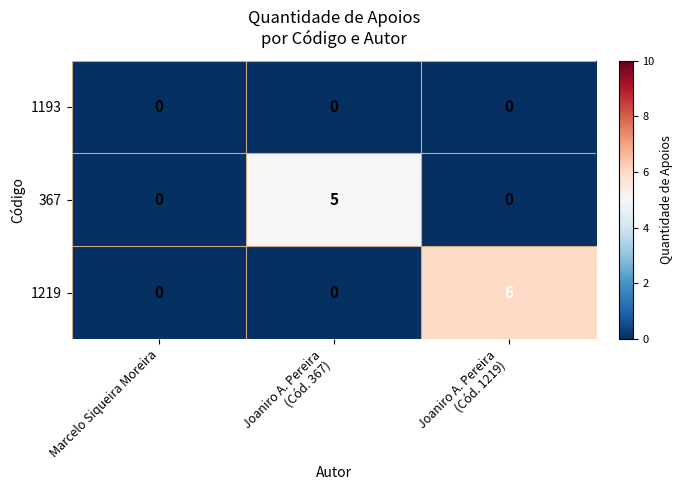

Which series has the largest range (max minus min)?

1219